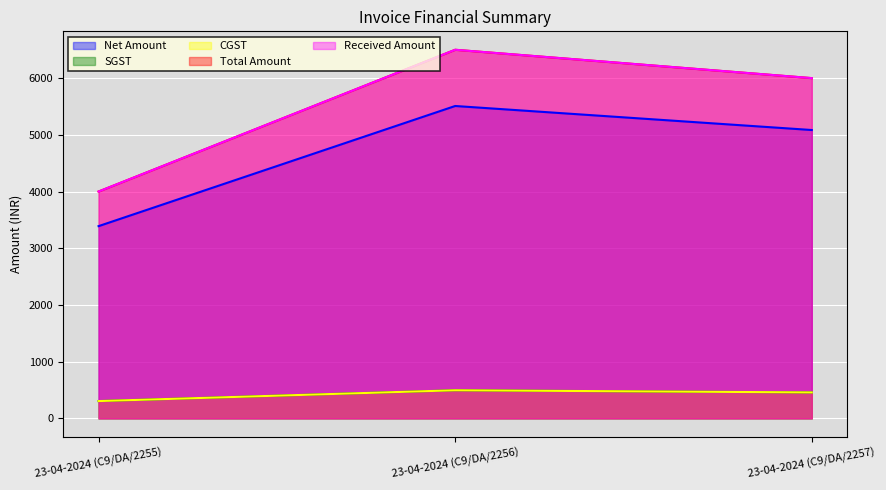

Is it true that SGST equals 224.5 at 23-04-2024 (C9/DA/2257)?

False